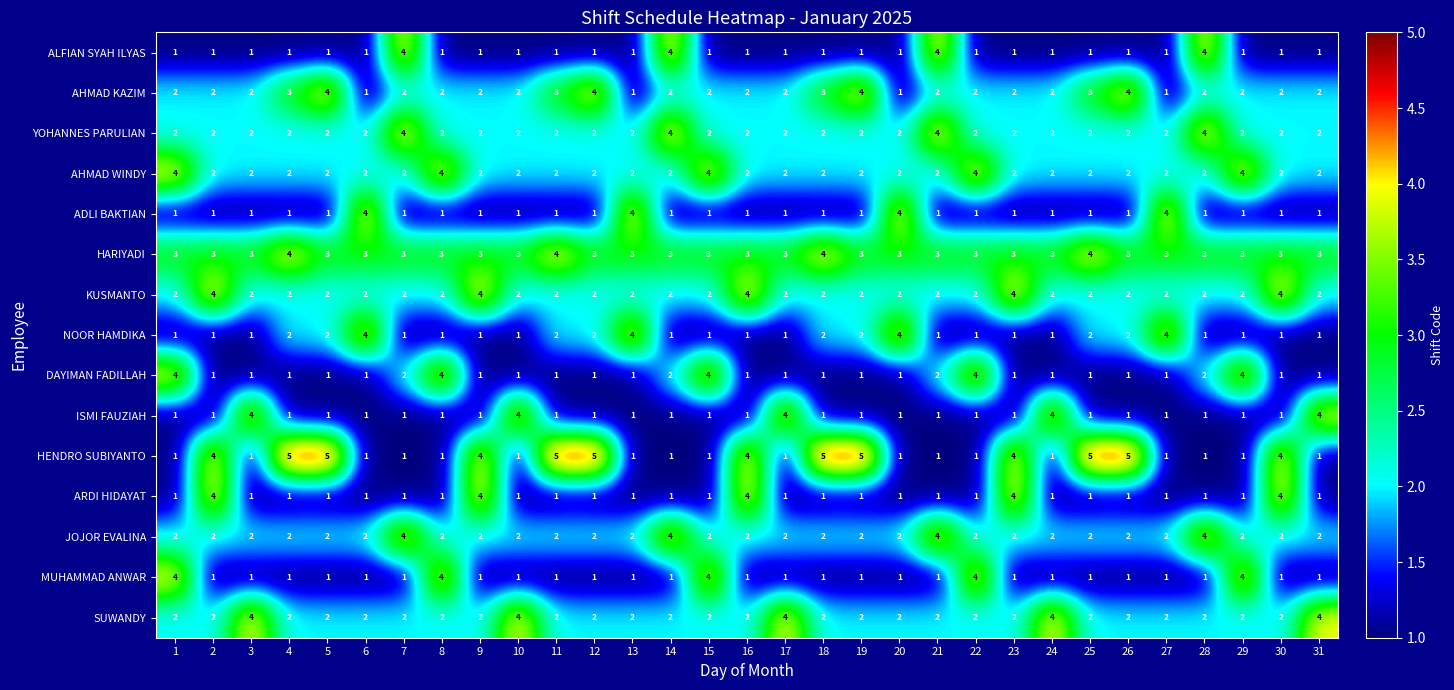

Which series changed the most between 6 and 18?

HENDRO SUBIYANTO